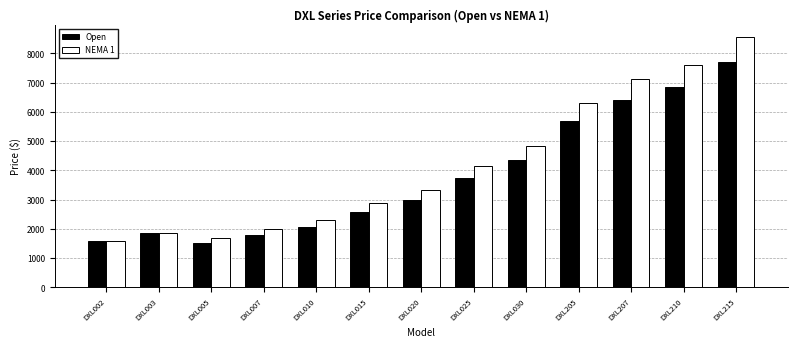

Which label corresponds to the largest value in the chart?

DXL215